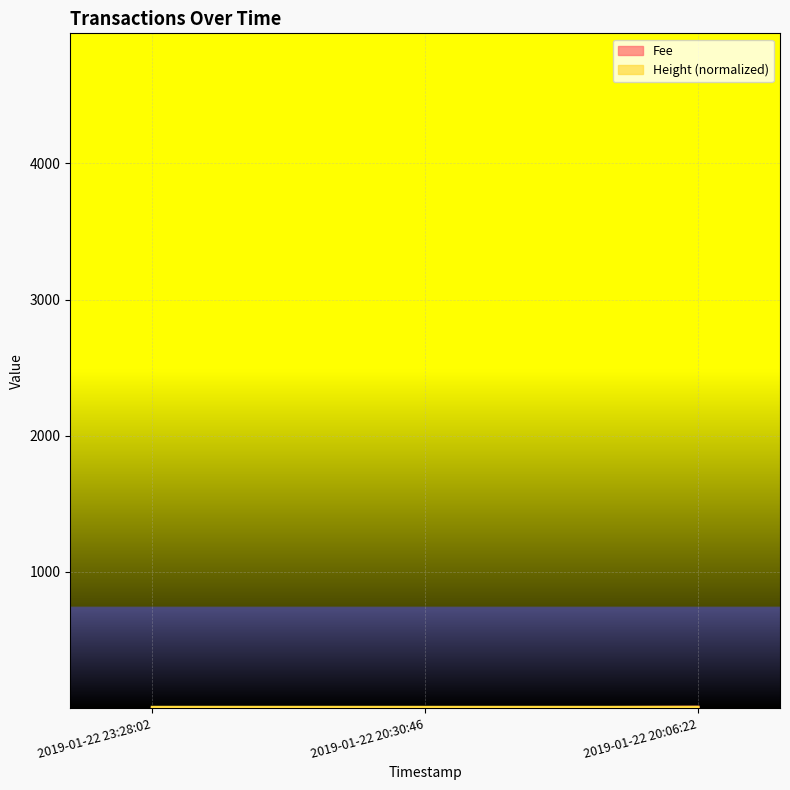

The value of Height at 2019-01-22 23:28:02 is 9.1. True or false?

False